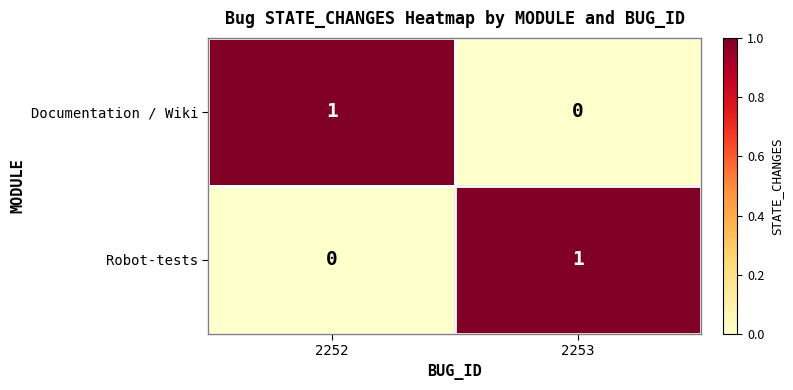

Is the value of Robot-tests at 2252 greater than the value of Documentation / Wiki at 2252?

No